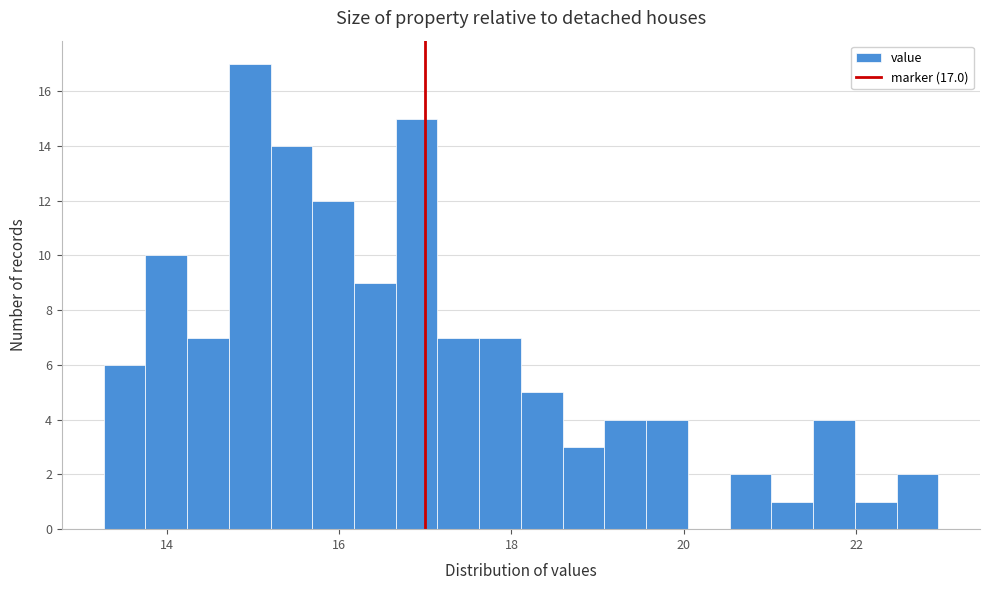

Around what value on the x-axis is the tallest bar? Give the approximate position of its centre, as read against the axis.

15.0